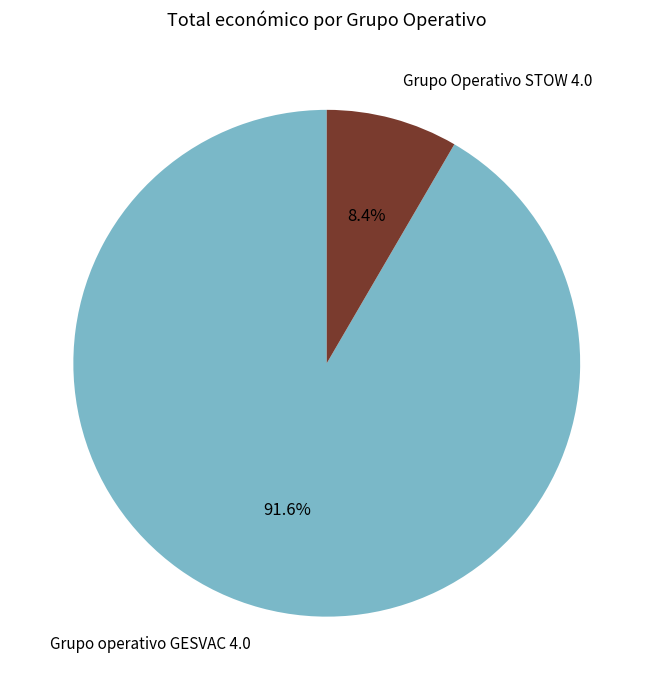

Is it true that Grupo Operativo STOW 4.0 is 8% of the pie?

True